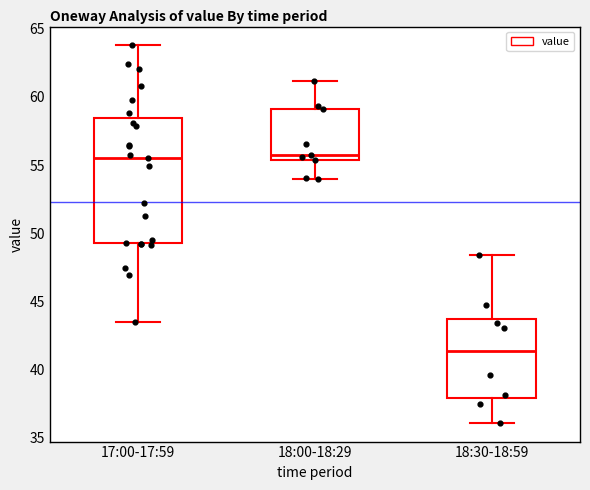

Where does the upper whisker of the box for 18:00-18:29 end on the y-axis? The values are not printed on the chart, so give them approximately, as read against the axis.

61.0